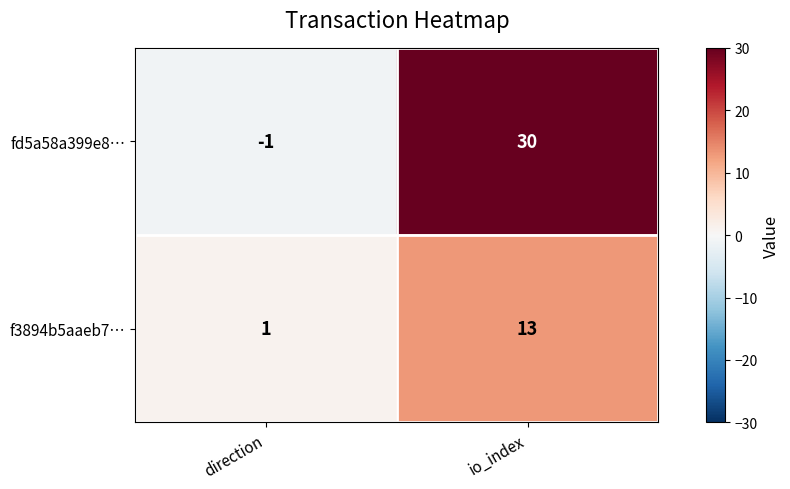

How many values in fd5a58a399e8… are above zero?

1